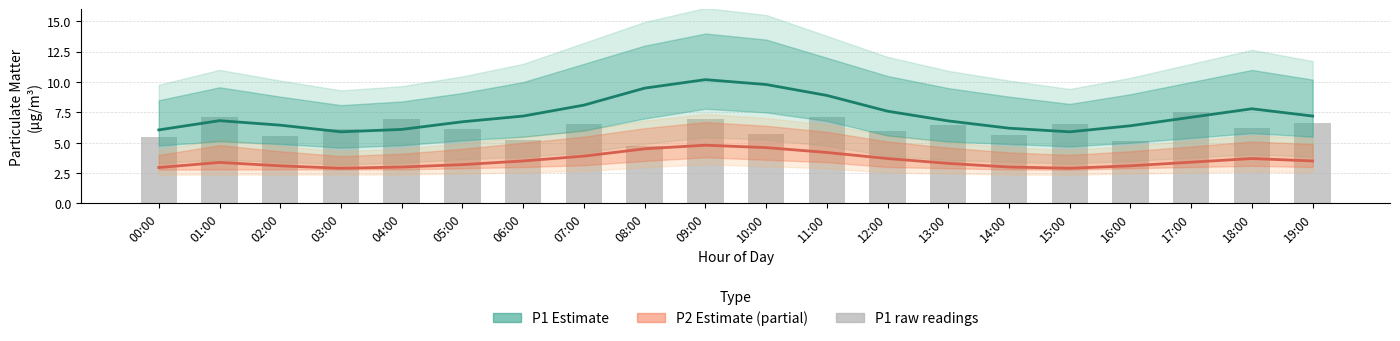

What is the total value across all series at 07:00?

18.6